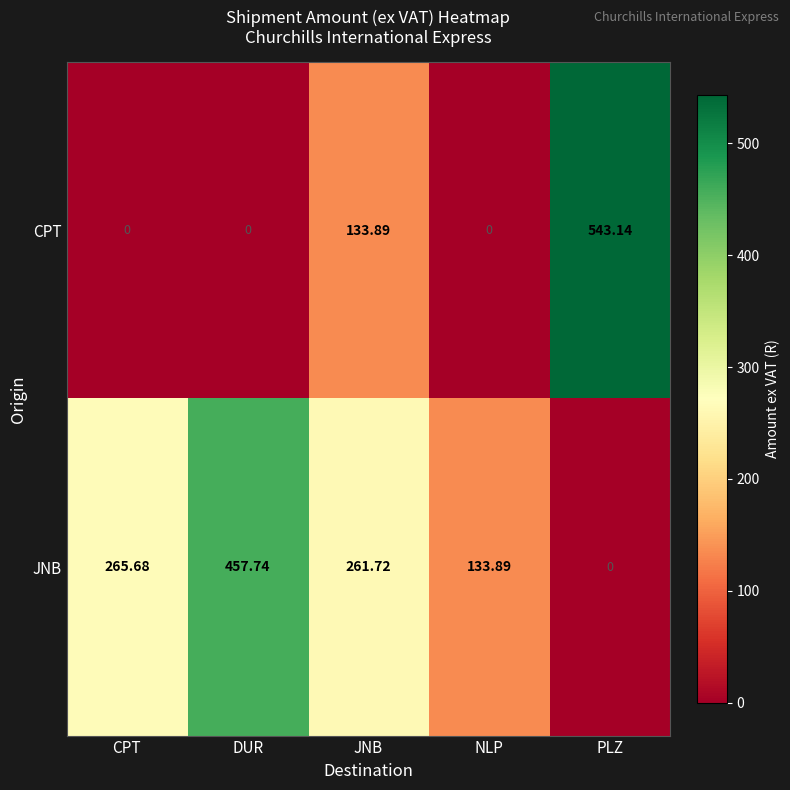

At which category is the sum across all series the highest?

PLZ